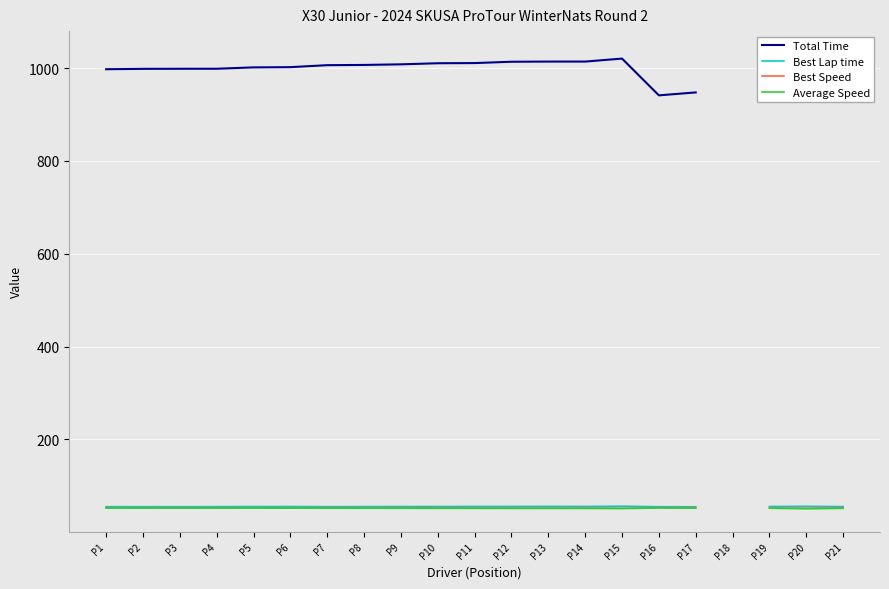

What is the smallest value displayed?

50.3